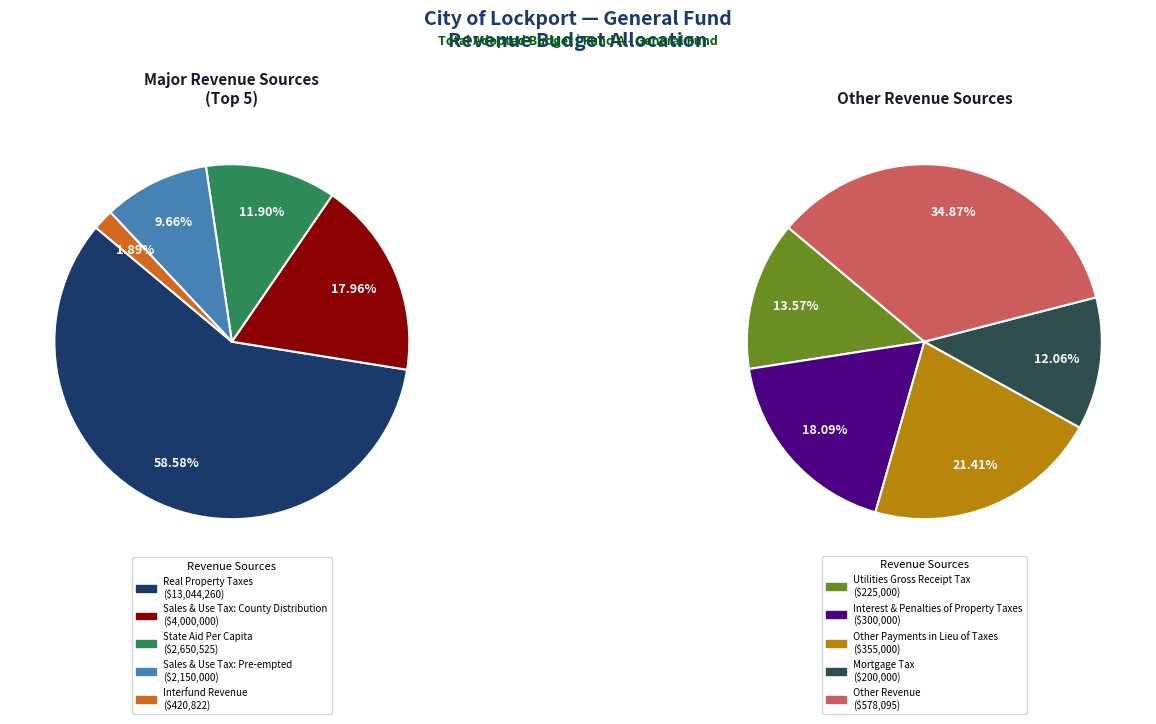

What is the ratio of the value at Mortgage Tax to the value at Utilities Gross Receipt Tax?

0.9